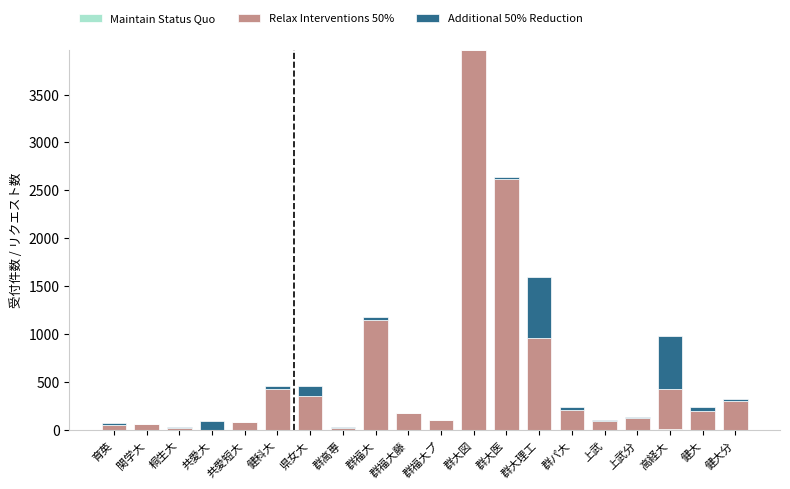

How many data points does each series have?

20